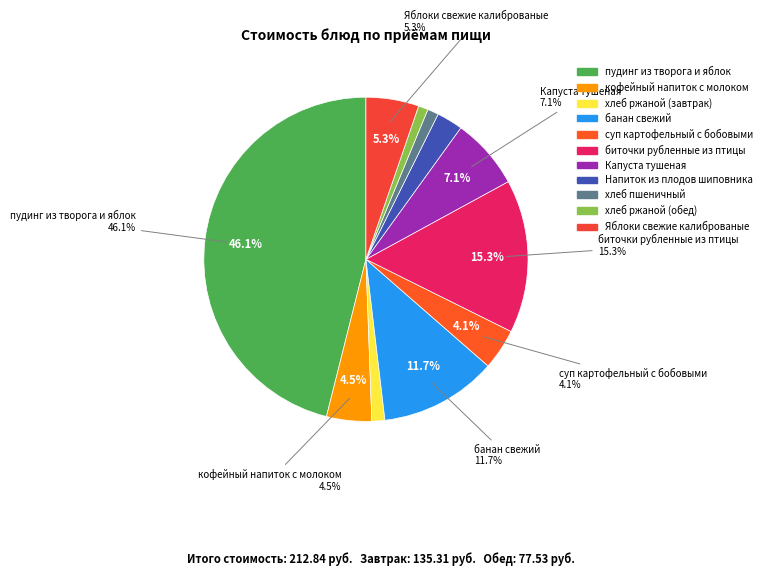

How many slices are in this pie chart?

11